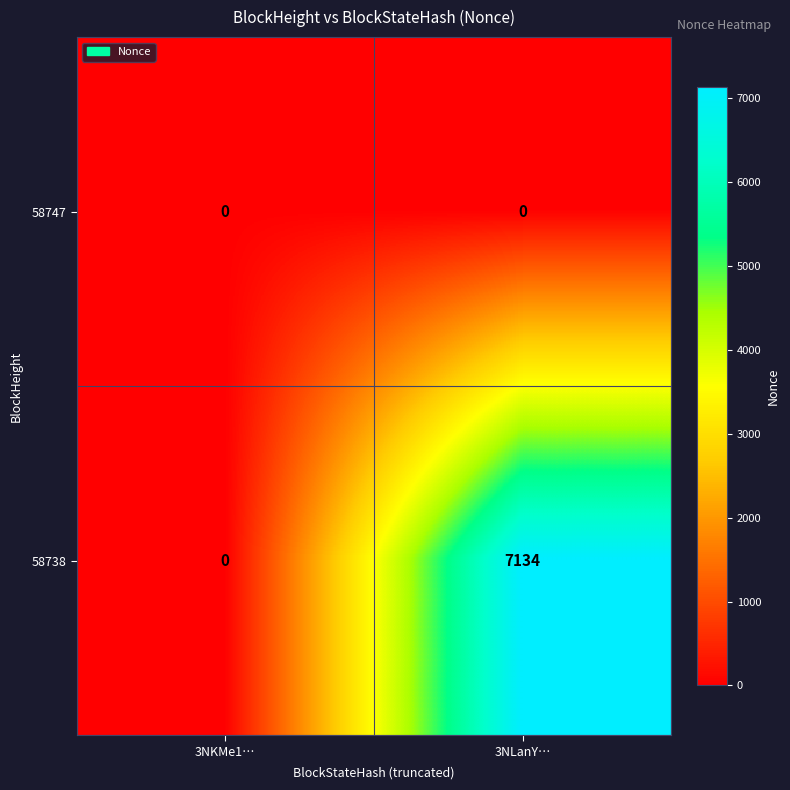

Which label corresponds to the largest value in the chart?

3NLanY…